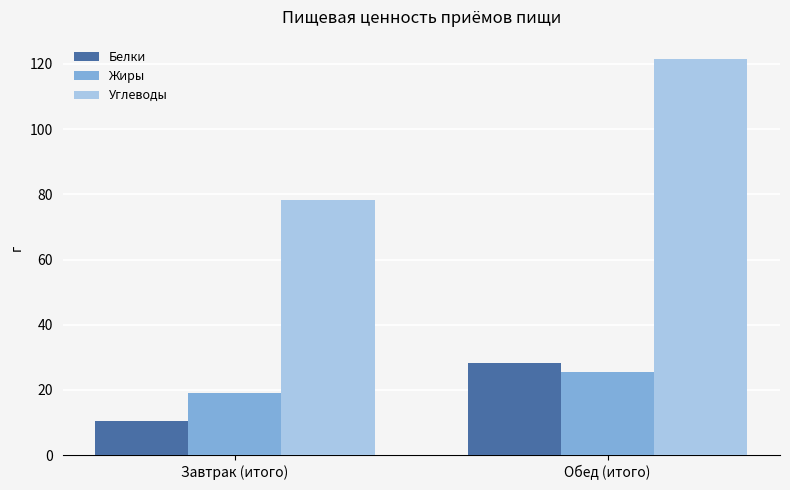

True or false: Углеводы has a value of 121.3 at Обед (итого).

True